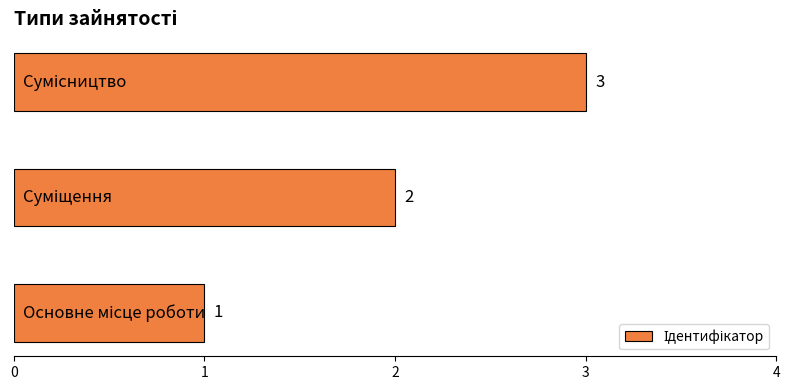

Count the number of categories in the chart.

3